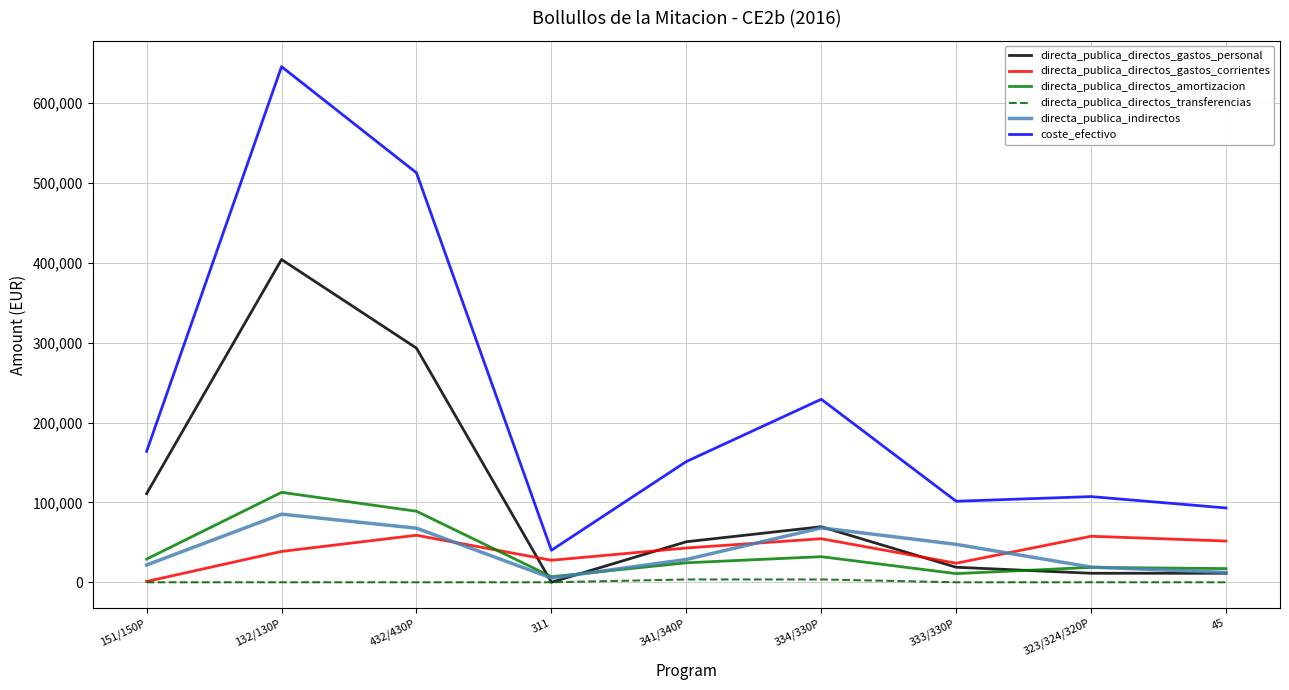

True or false: directa_publica_directos_transferencias and coste_efectivo cross at least once.

False